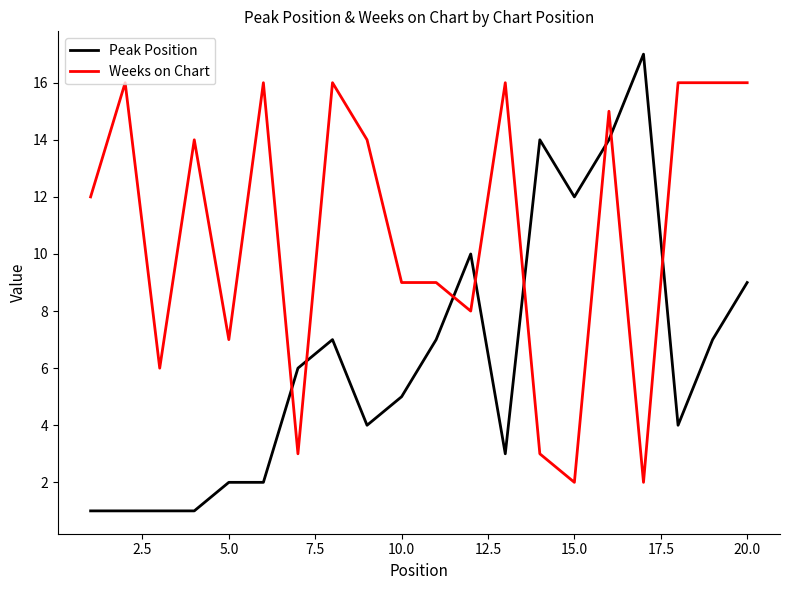

Which series has the largest total across all categories?

Weeks on Chart